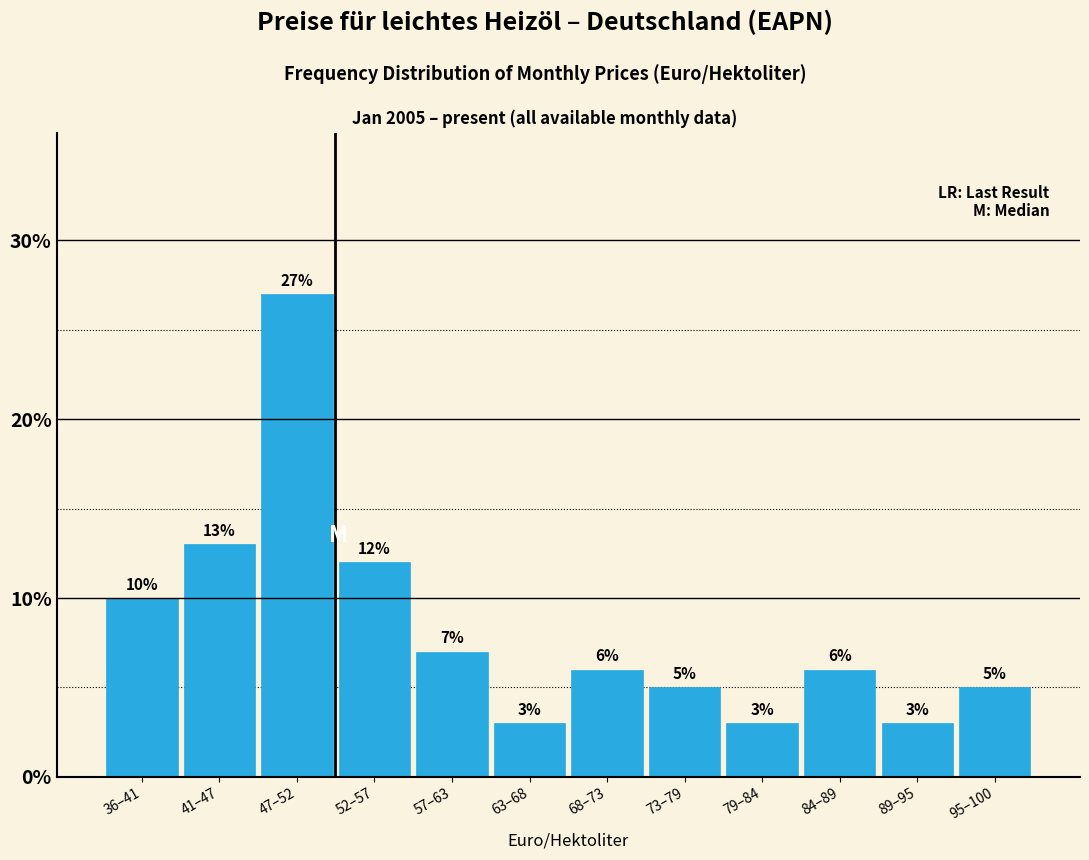

Reading left to right, transcribe all the data shown in this chart.

36–41=10.0	41–47=13.0	47–52=27.0	52–57=12.0	57–63=7.0	63–68=3.0	68–73=6.0	73–79=5.0	79–84=3.0	84–89=6.0	89–95=3.0	95–100=5.0